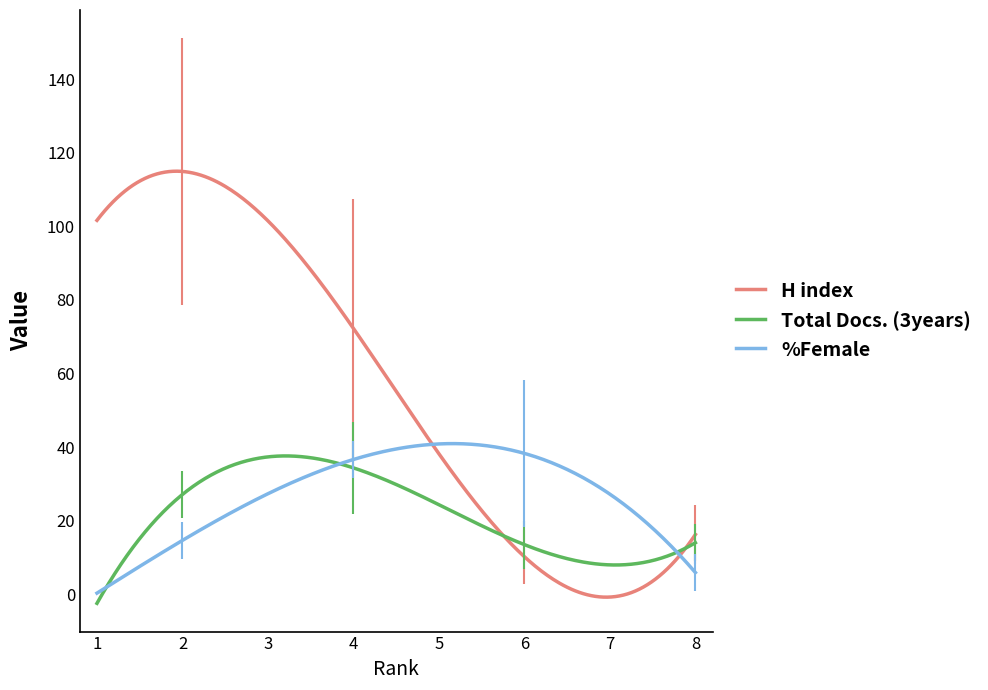

True or false: Total Docs. (3years) and H index intersect in this chart.

True